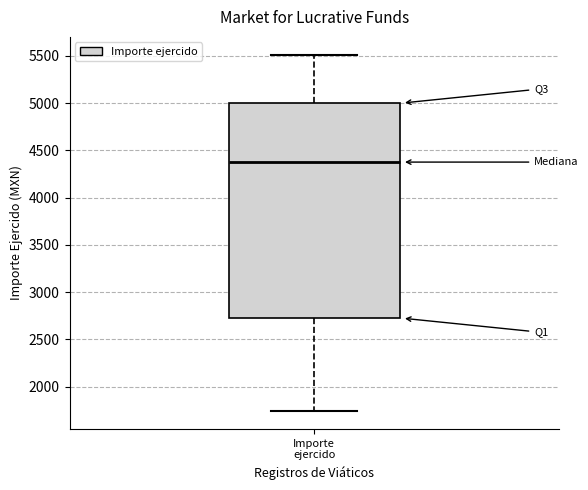

Where does the median line of the box for Importe ejercido sit on the y-axis? The values are not printed on the chart, so give them approximately, as read against the axis.

4400